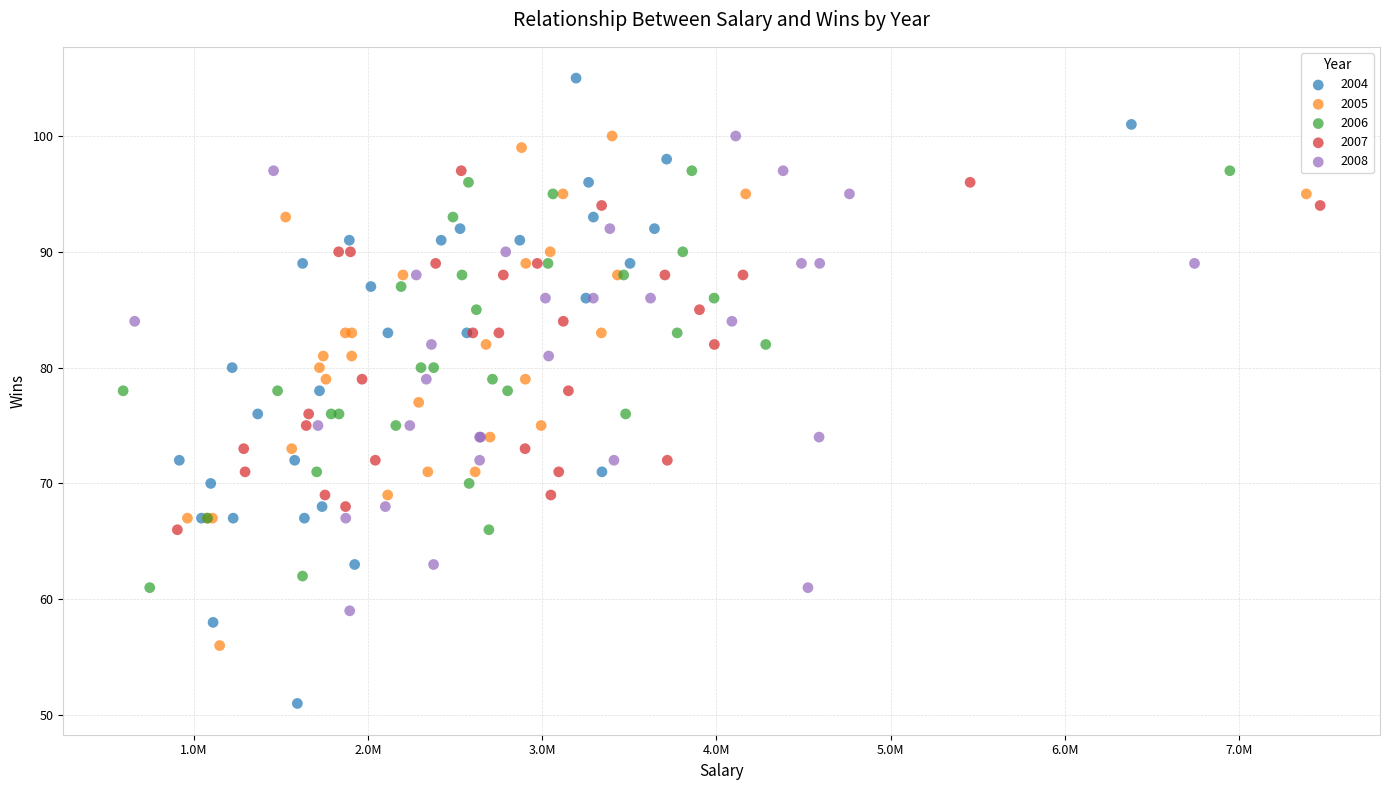

Which series has the largest Y range (max minus min)?

2004